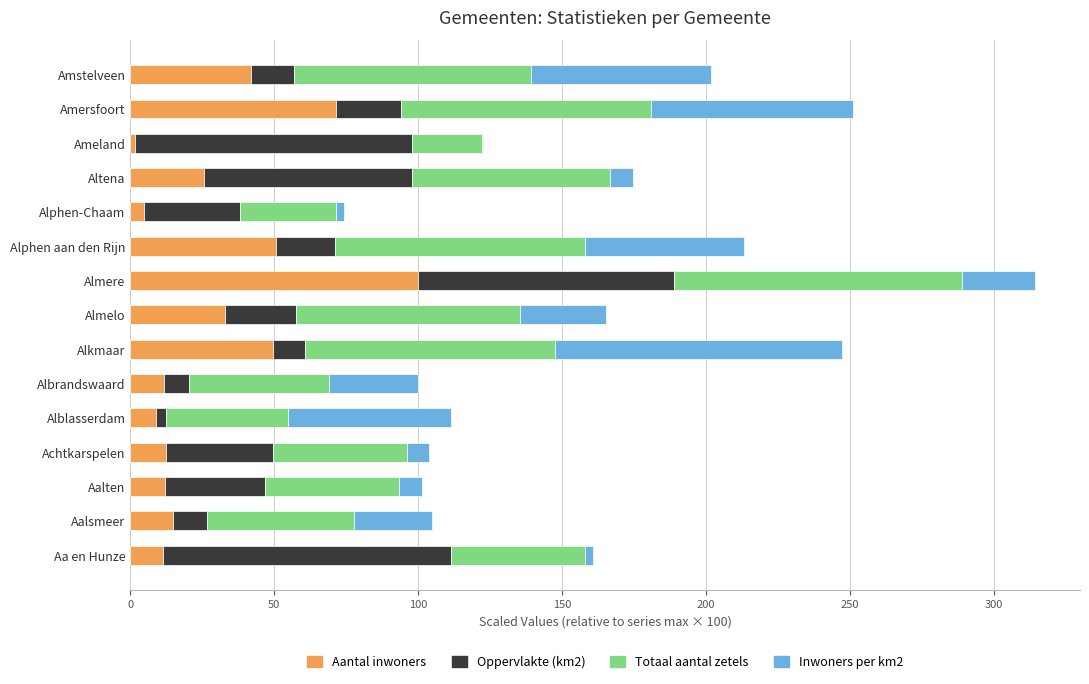

Read the Aantal inwoners value at Aalsmeer.

14.7